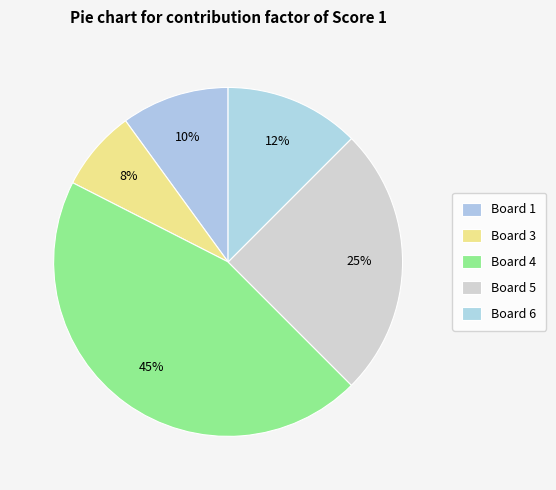

How many slices are in this pie chart?

5